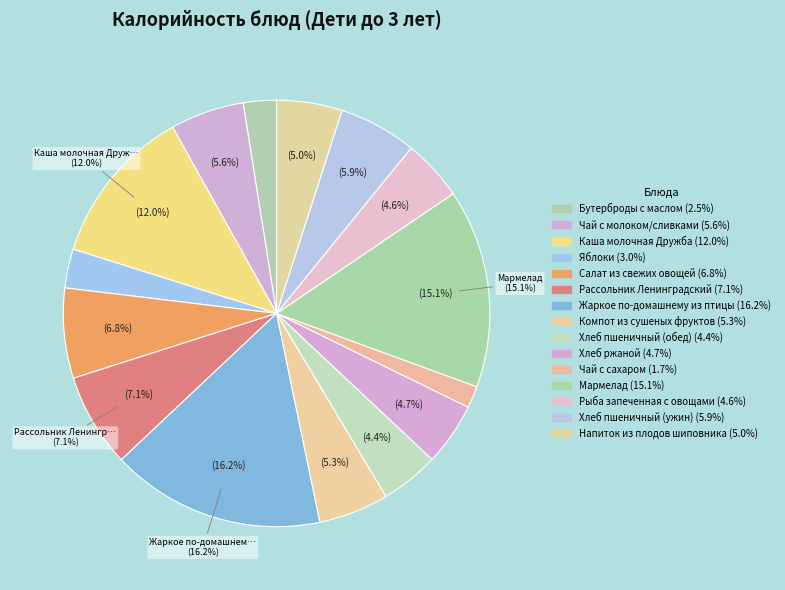

Does Хлеб пшеничный (обед) represent more than half of the total?

No